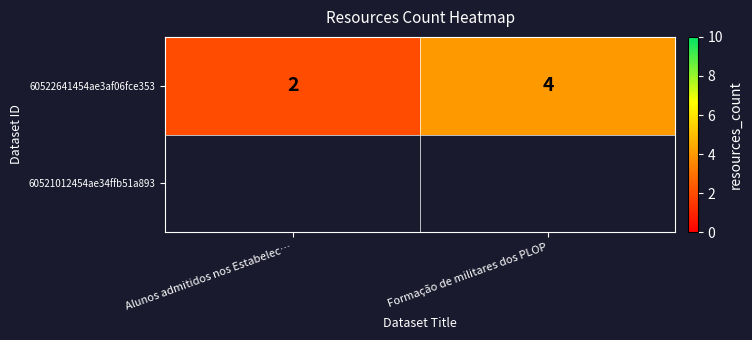

Reading right to left, transcribe all the data shown in this chart.

4	2